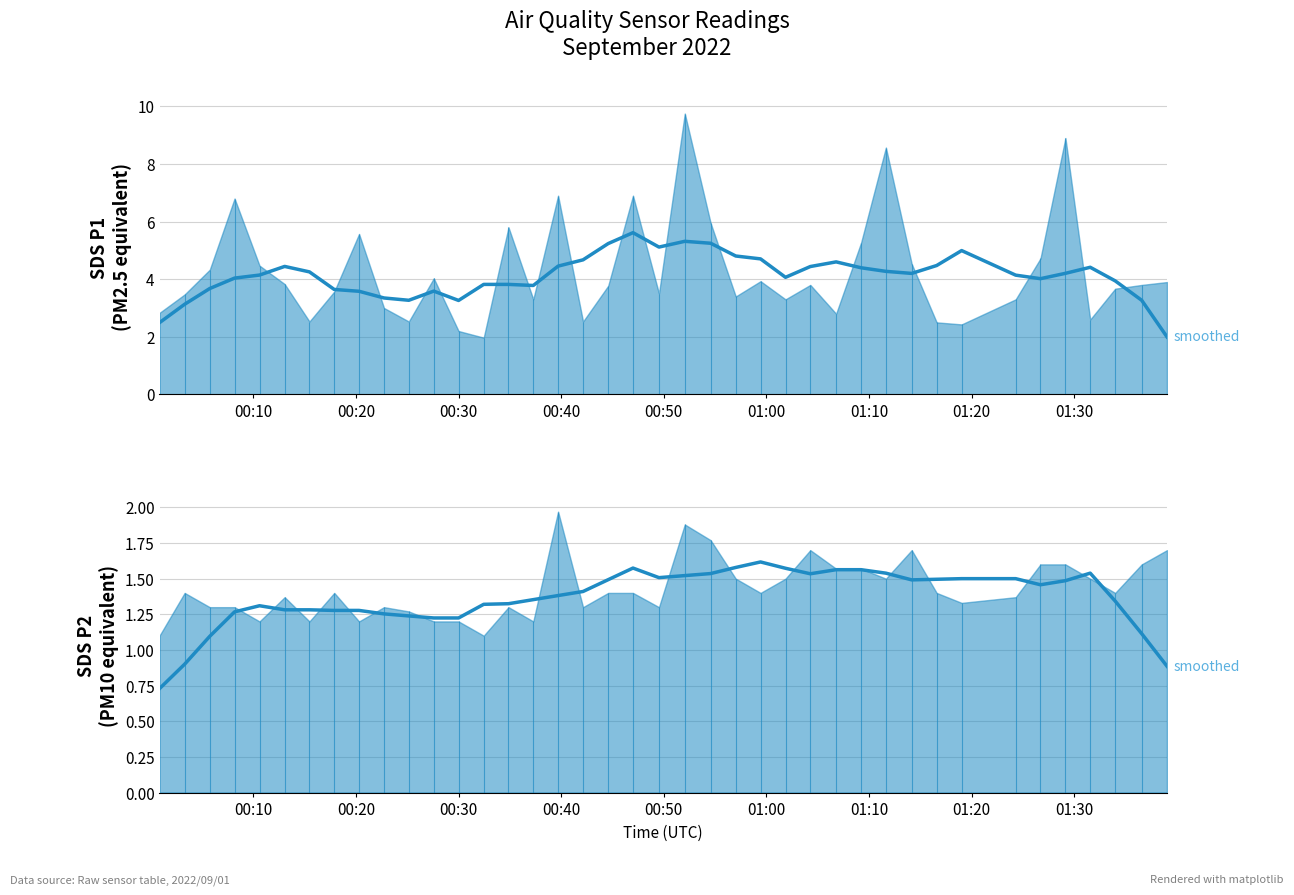

True or false: SDS_P2 smoothed has a value of 0.9 at 34.

False